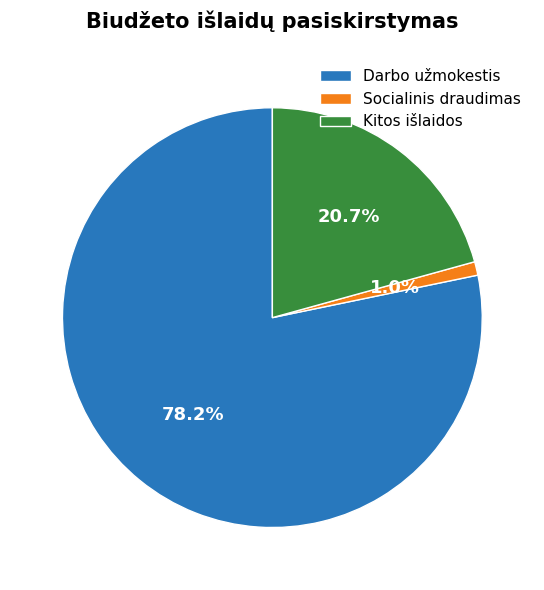

Does any single category account for the majority?

Yes